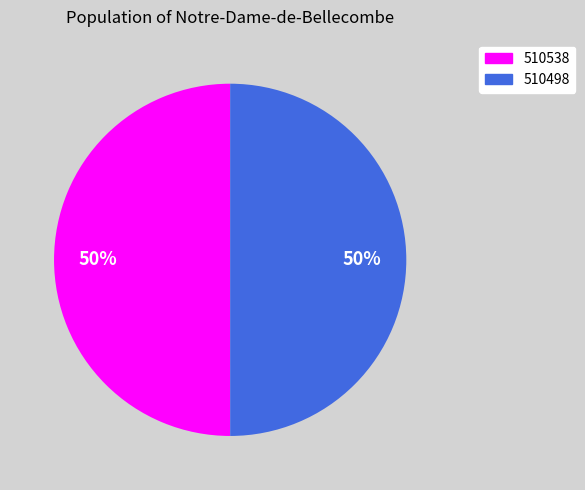

Approximately how many times larger is the value at 510538 compared to 510498?

1.0